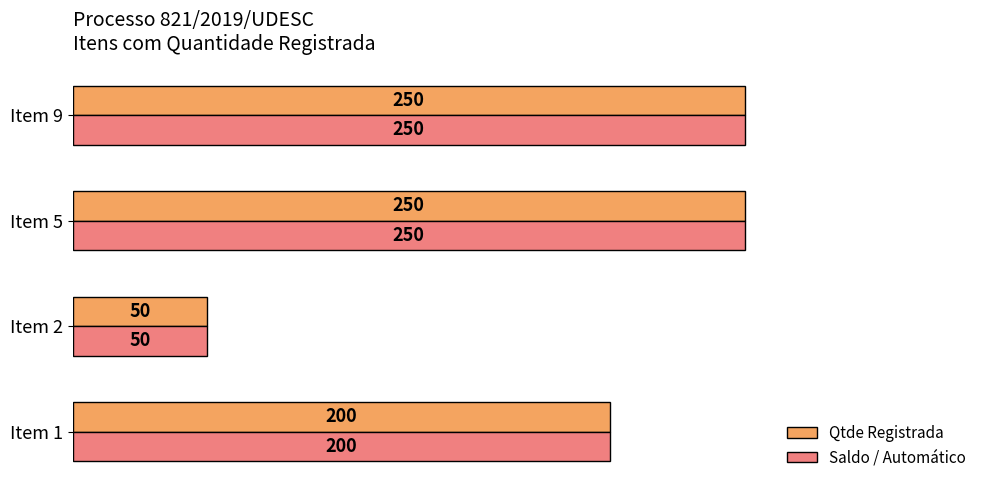

The Qtde Registrada series shows 34 at Item 2. True or false?

False